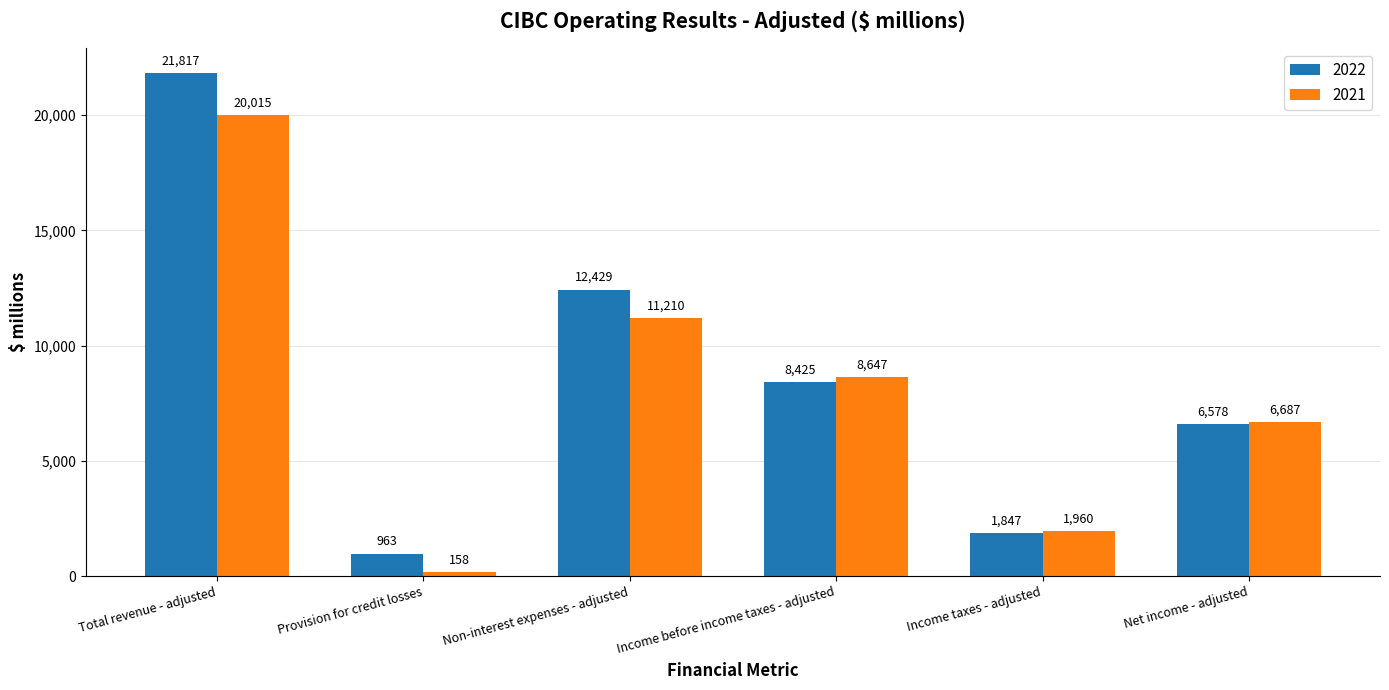

At which label is 2021 closest to 10086?

Non-interest expenses - adjusted